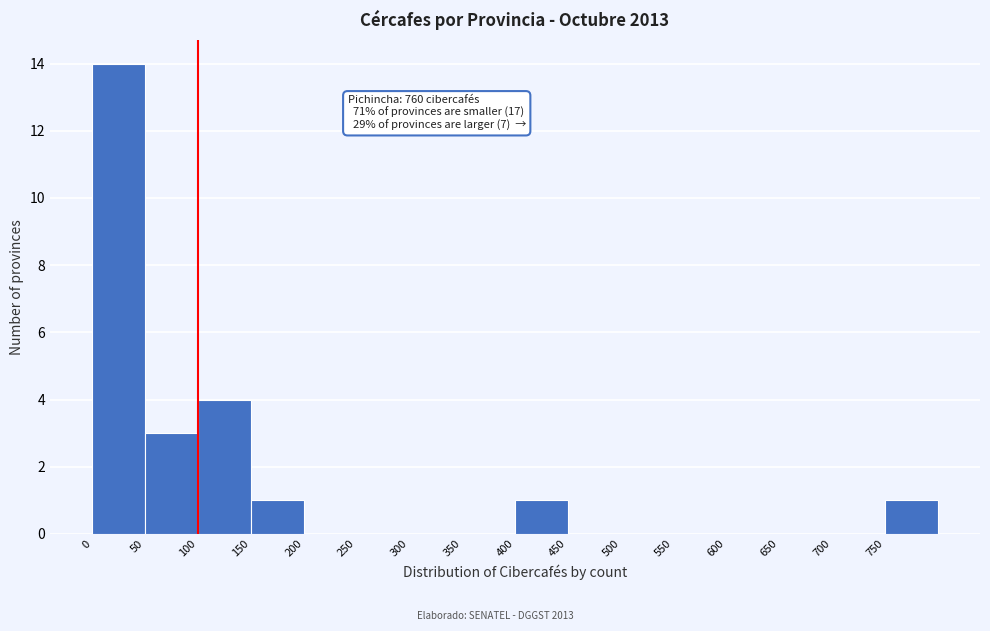

Which range on the x-axis has the tallest bar?

0 to 50